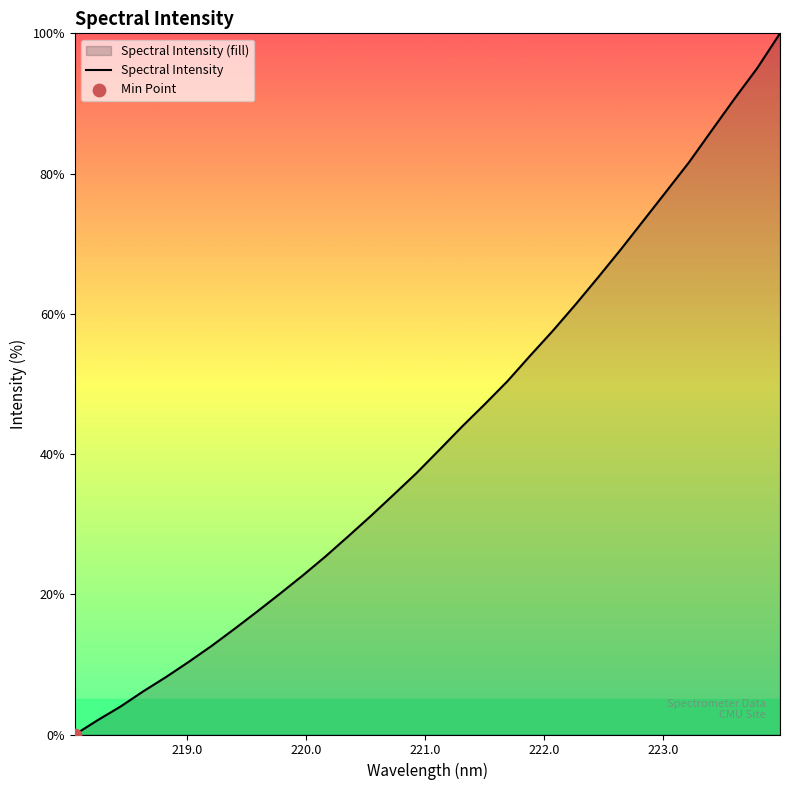

What is the difference between the maximum and minimum values?

100.0